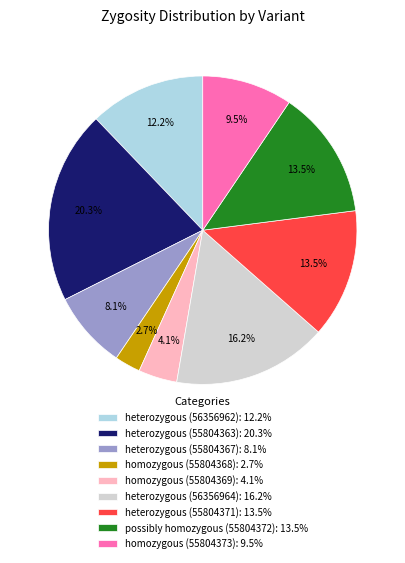

To the nearest percent, what is the combined percentage of homozygous (55804368) and heterozygous (56356964)?

19%